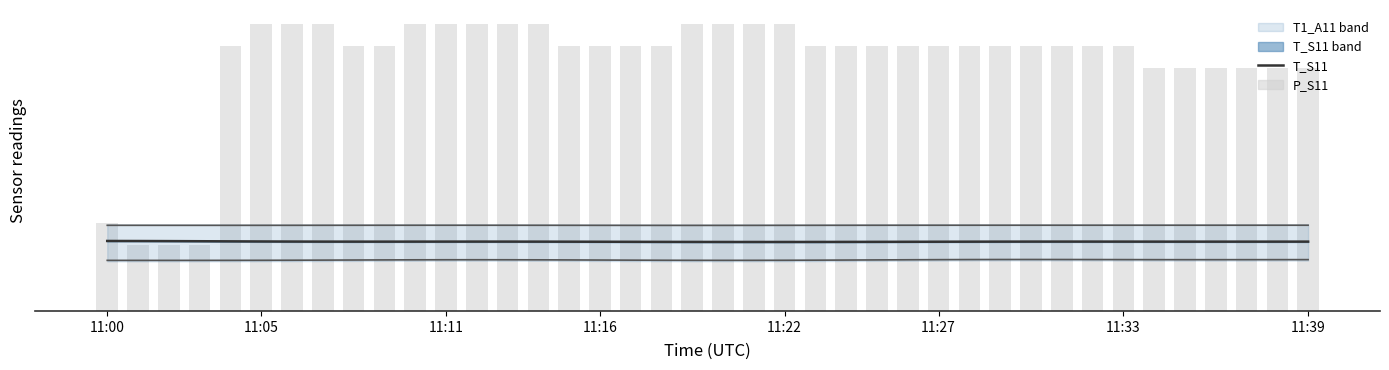

What is the label of the 9th bar from the left?

8